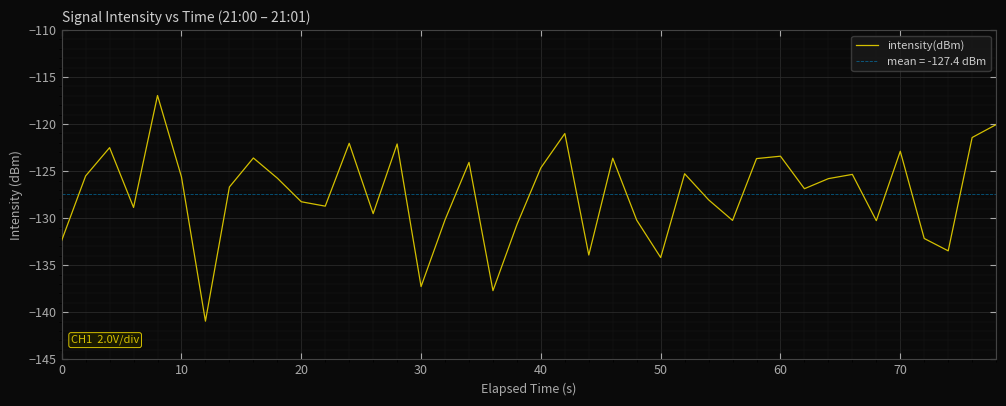

What is the lowest value of the intensity(dBm) series?

-140.9